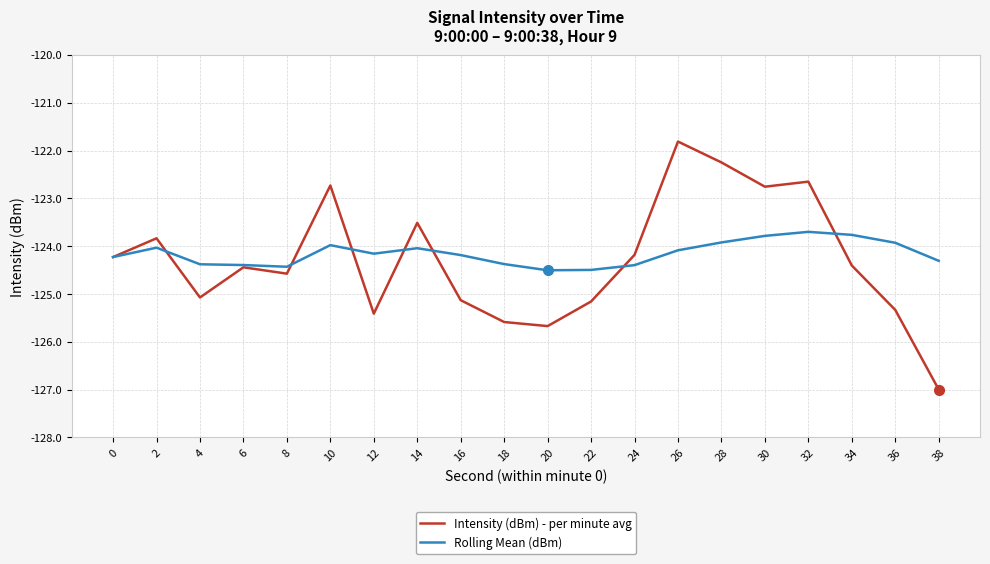

How many distinct data groups are displayed?

2